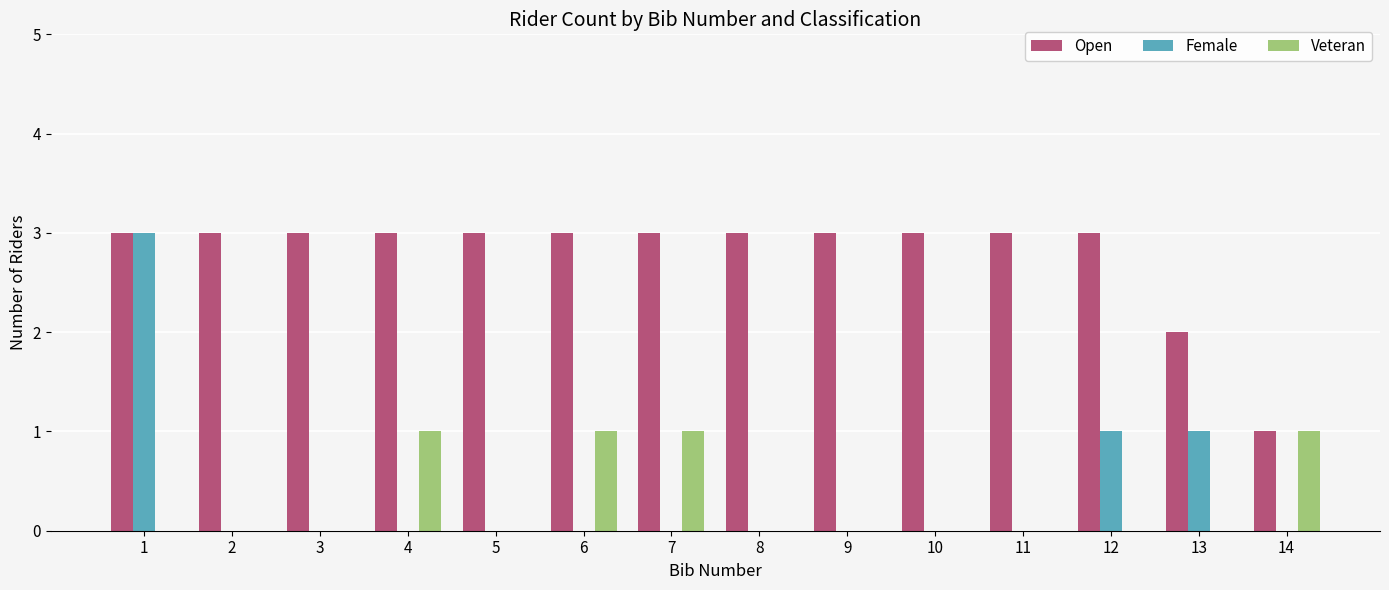

What is the sum of the Veteran values at 5 and 4?

1